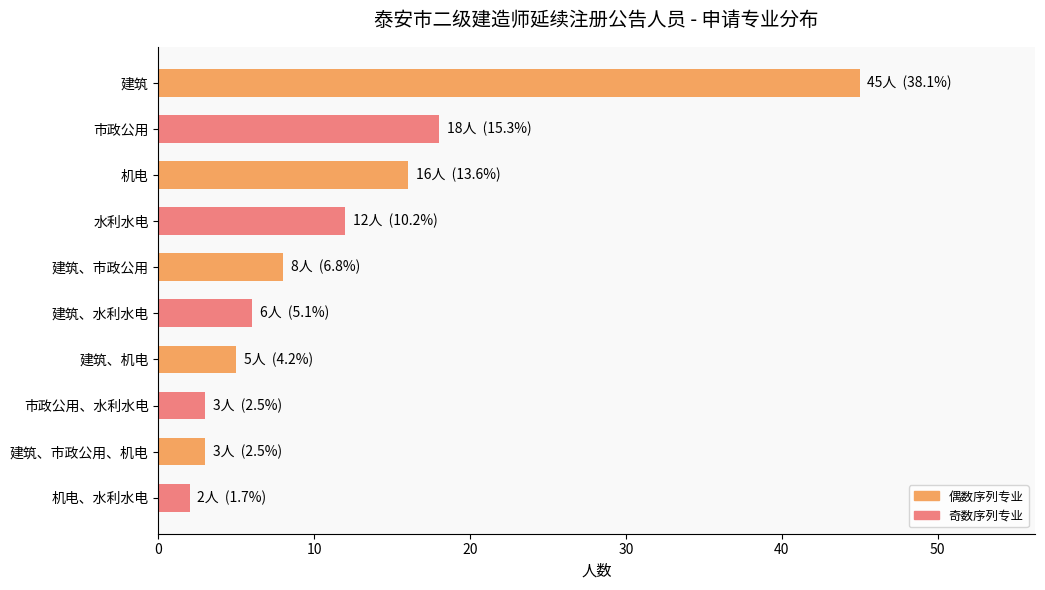

What is the label of the 5th bar from the top?

建筑、市政公用